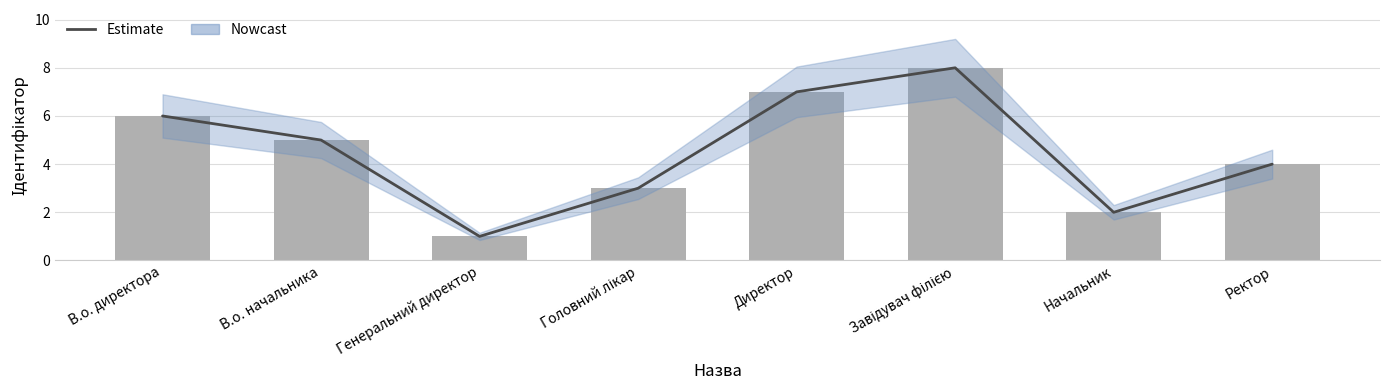

At how many categories does at least one series exceed 6?

2